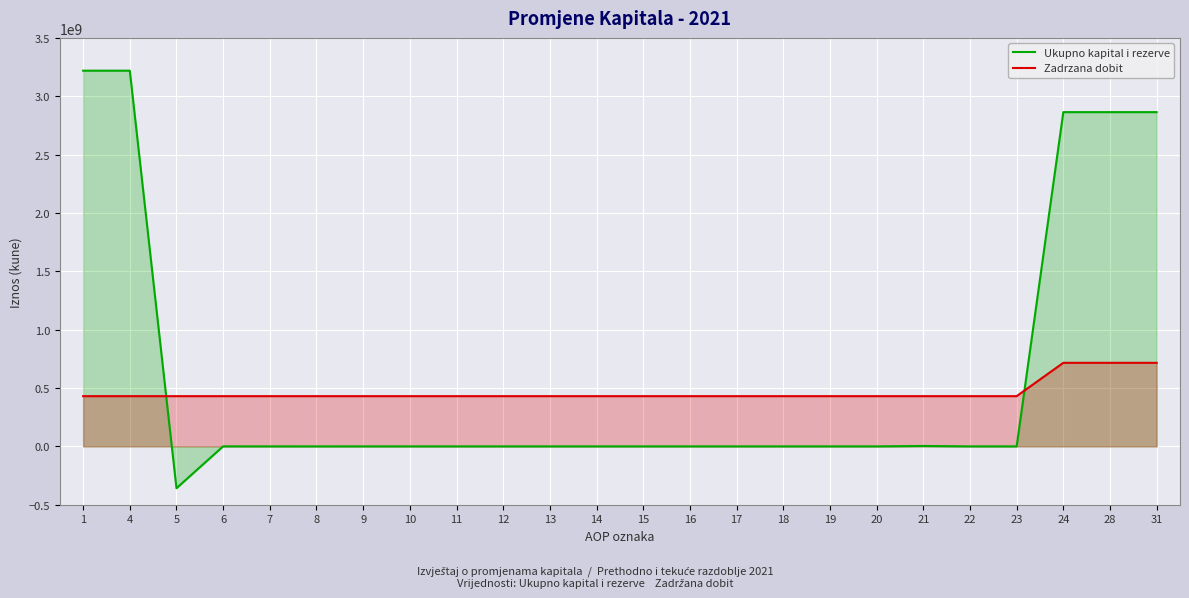

Reading left to right, list all the values displayed in this chart.

Ukupno kapital i rezerve: 3219069759	3219069759	-358805791	263962	0	-73904	0	0	0	0	0	13302	0	0	0	0	0	0	3389998	0	0	2863857326	2863857326	2863857326
Zadrzana dobit: 430206412	430206412	430206412	430206412	430206412	430206412	430206412	430206412	430206412	430206412	430206412	430206412	430206412	430206412	430206412	430206412	430206412	430206412	430206412	430206412	430206412	715882878	715882878	715882878